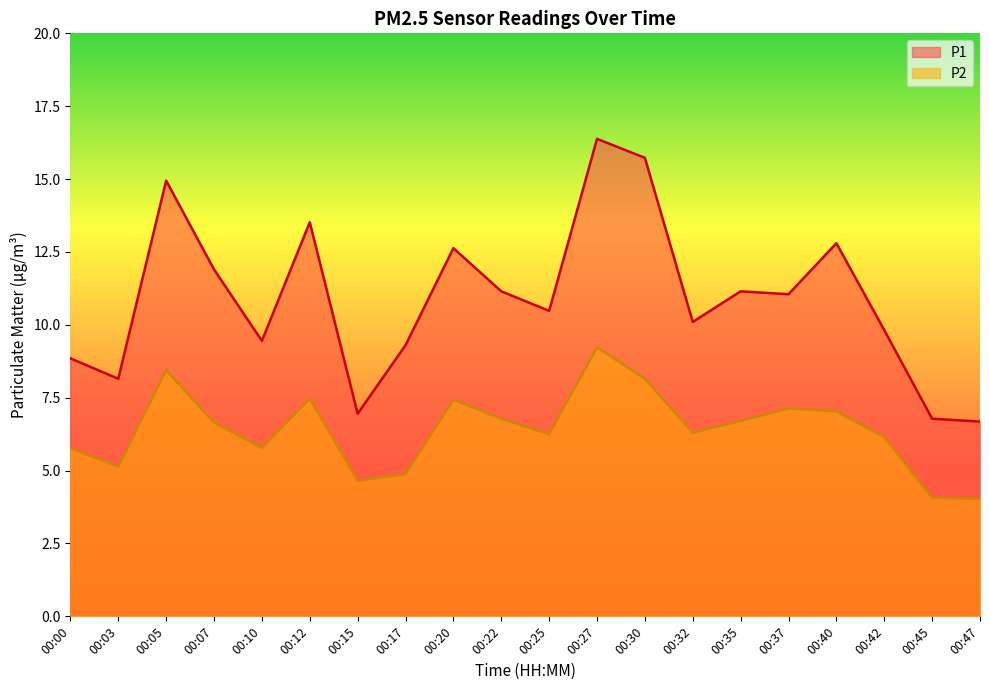

True or false: P2 has a value of 4.7 at 00:15.

True